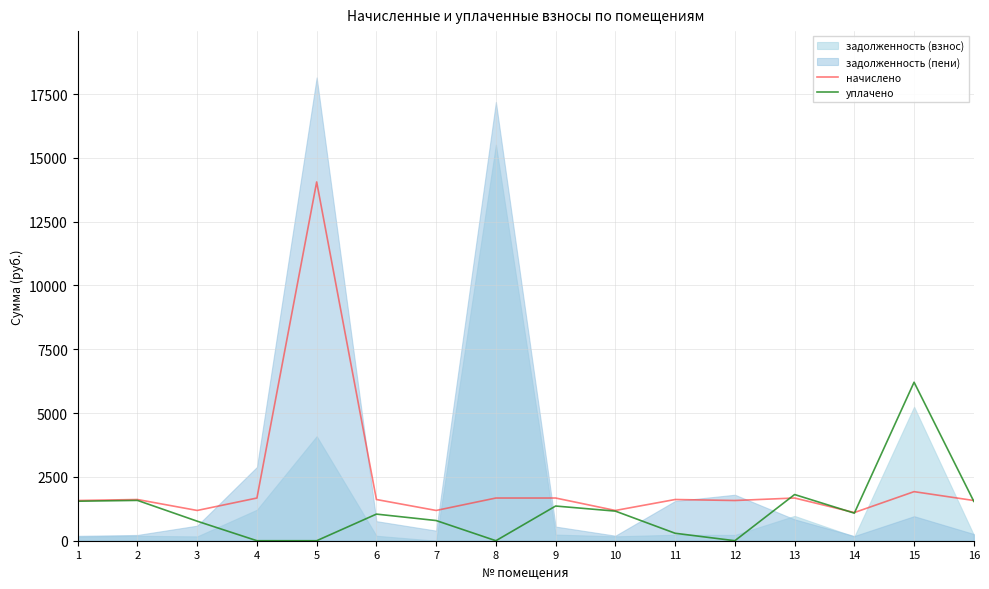

Is the value of уплачено at 14 greater than the value of начислено at 9?

No